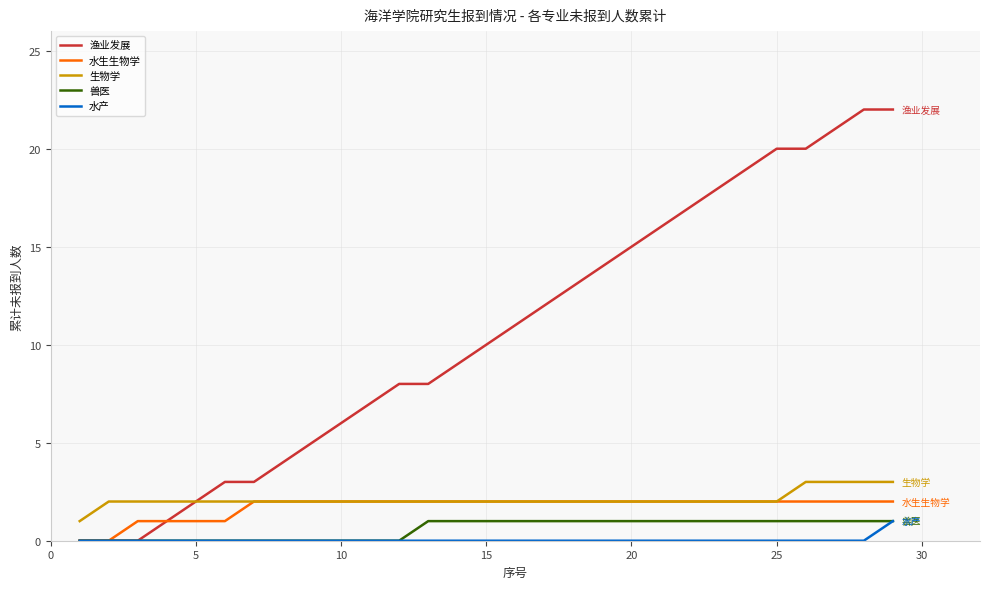

Which series has the largest total across all categories?

渔业发展